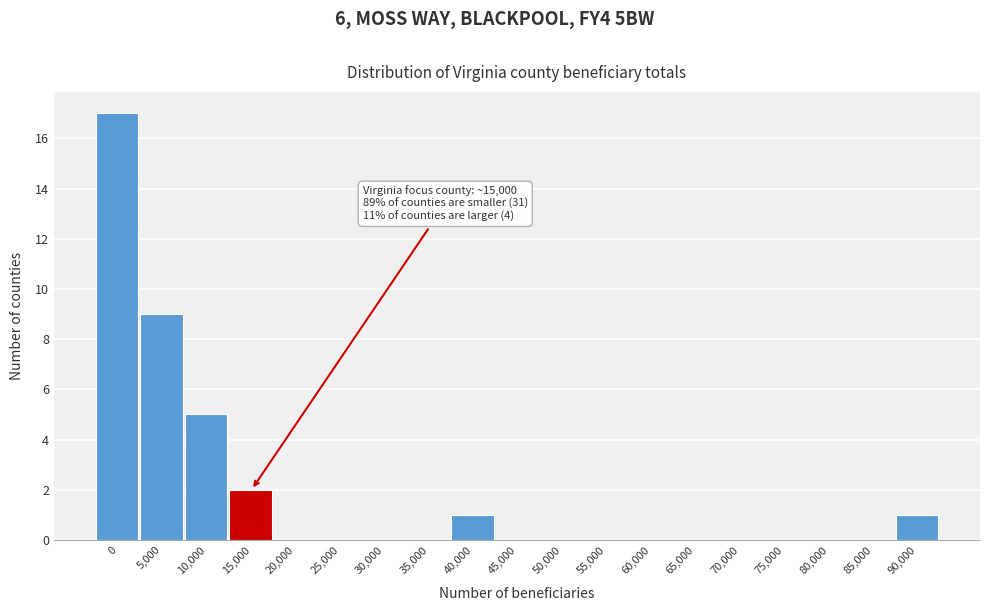

Reading right to left, what are all the values shown in this chart?

90,000=1	85,000=0	80,000=0	75,000=0	70,000=0	65,000=0	60,000=0	55,000=0	50,000=0	45,000=0	40,000=1	35,000=0	30,000=0	25,000=0	20,000=0	15,000=2	10,000=5	5,000=9	0=17